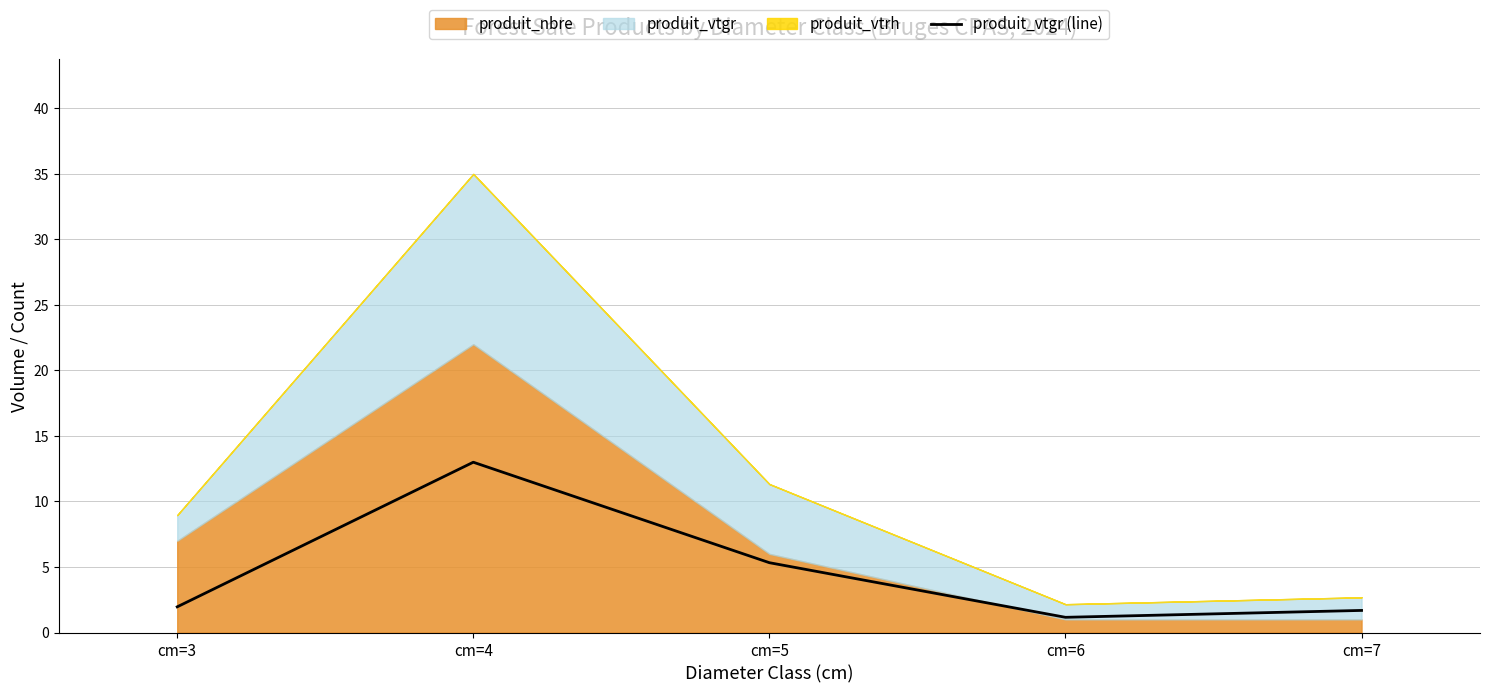

What is the lowest value of the produit_vtgr (line) series?

1.2